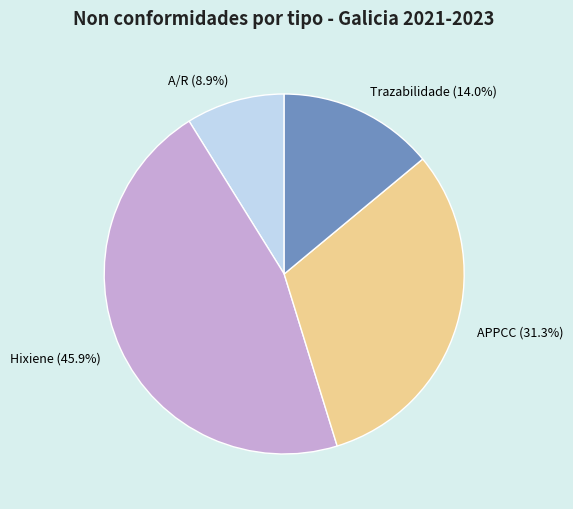

To the nearest percent, what is the difference between the A/R and Hixiene slice percentages?

37%